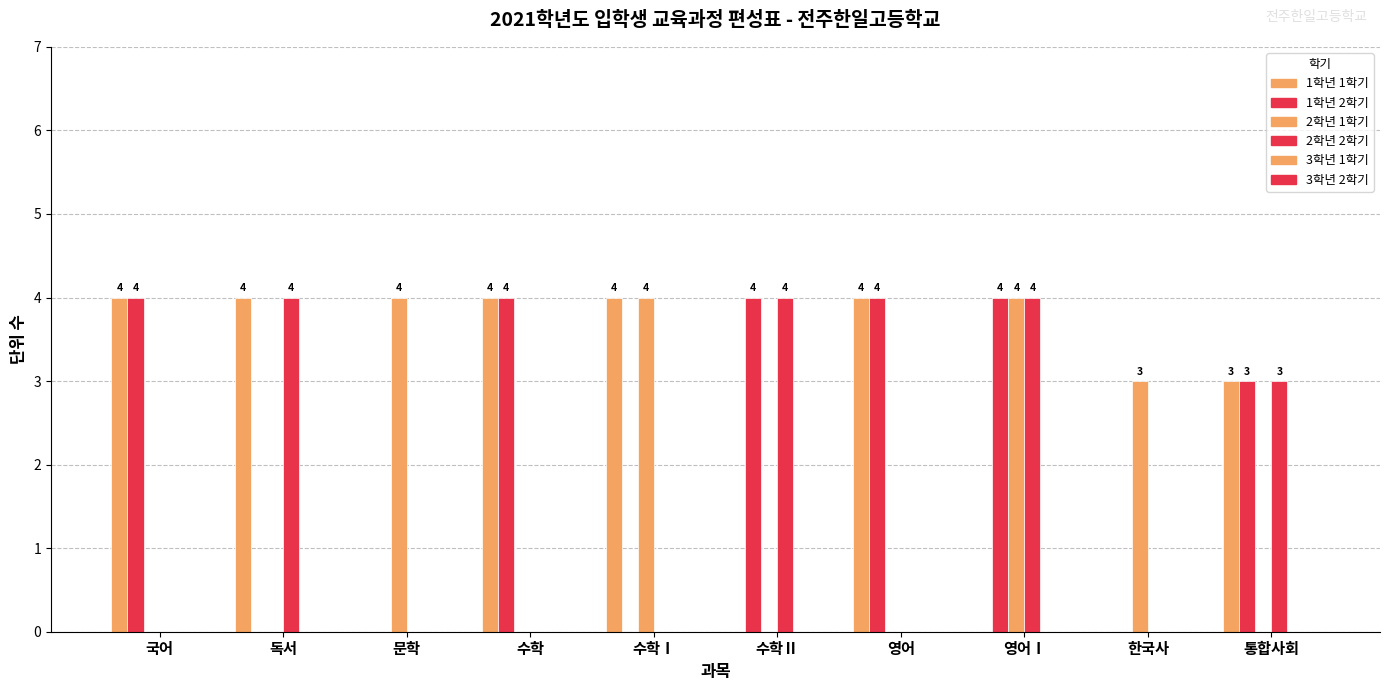

Count the number of categories in the chart.

10